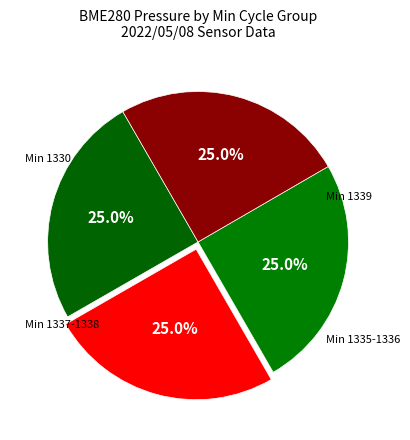

Count the number of slices in the pie.

4